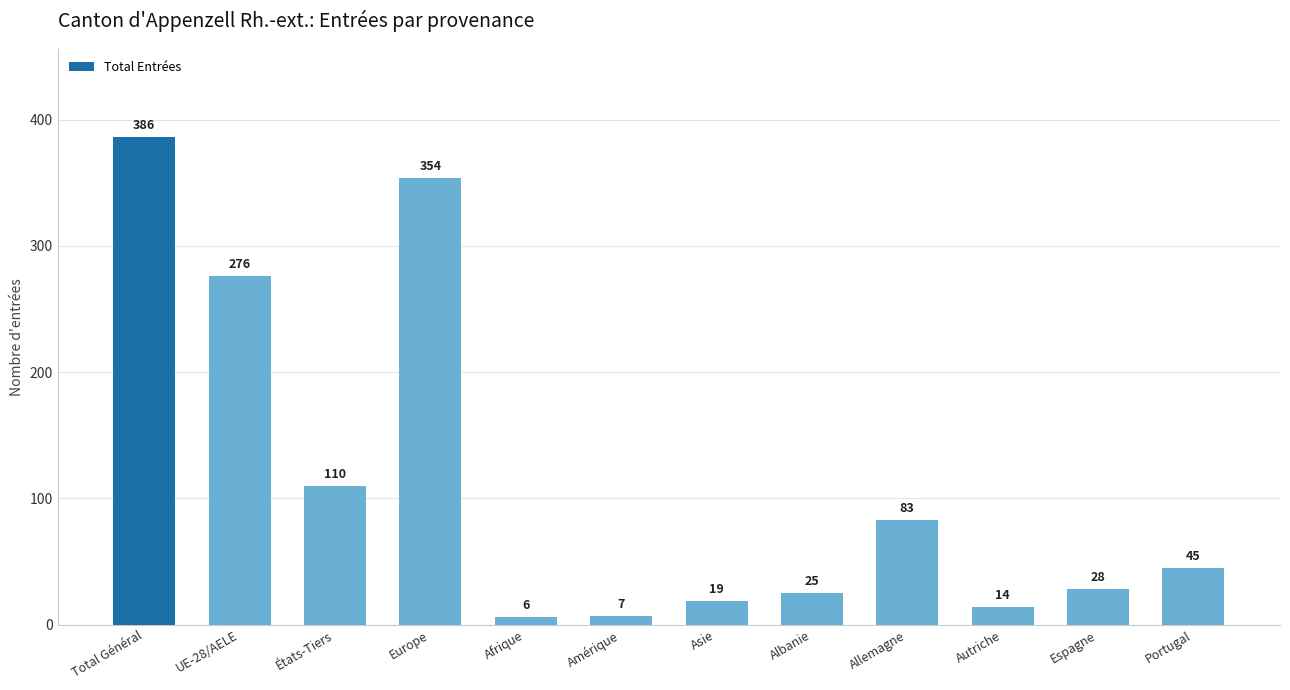

What is the maximum value shown in the chart?

386